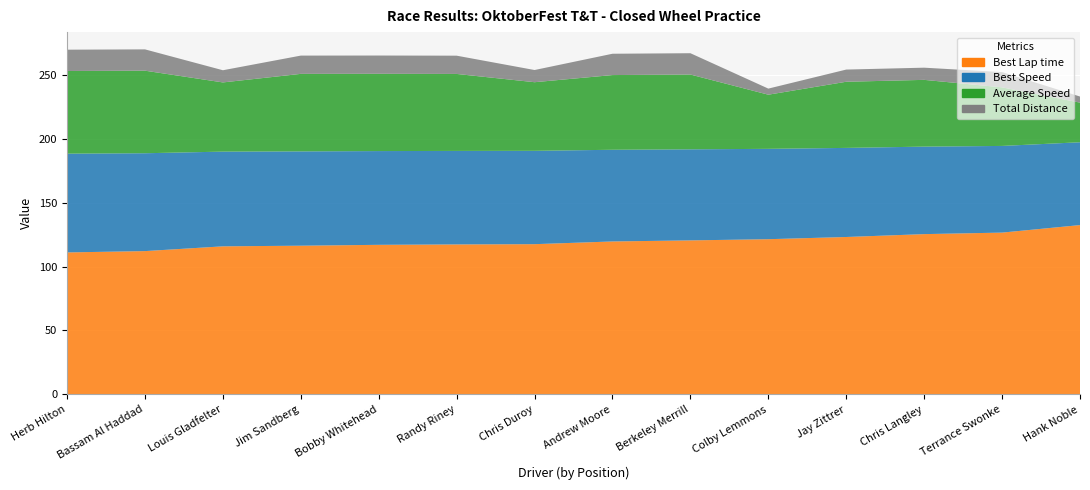

Reading left to right, list all the values displayed in this chart.

Best Lap time: 111.0	112.0	115.8	116.3	117.0	117.3	117.5	119.6	120.4	121.3	123.1	125.3	126.5	132.4
Best Speed: 77.2	76.5	74.0	73.7	73.3	73.1	72.9	71.7	71.2	70.6	69.6	68.4	67.7	64.7
Average Speed: 64.6	64.5	54.1	60.6	60.4	60.1	53.6	58.4	58.5	42.3	51.7	52.2	45.8	31.0
Total Distance: 16.7	16.7	9.5	14.3	14.3	14.3	9.5	16.7	16.7	4.8	9.5	9.5	11.9	4.8